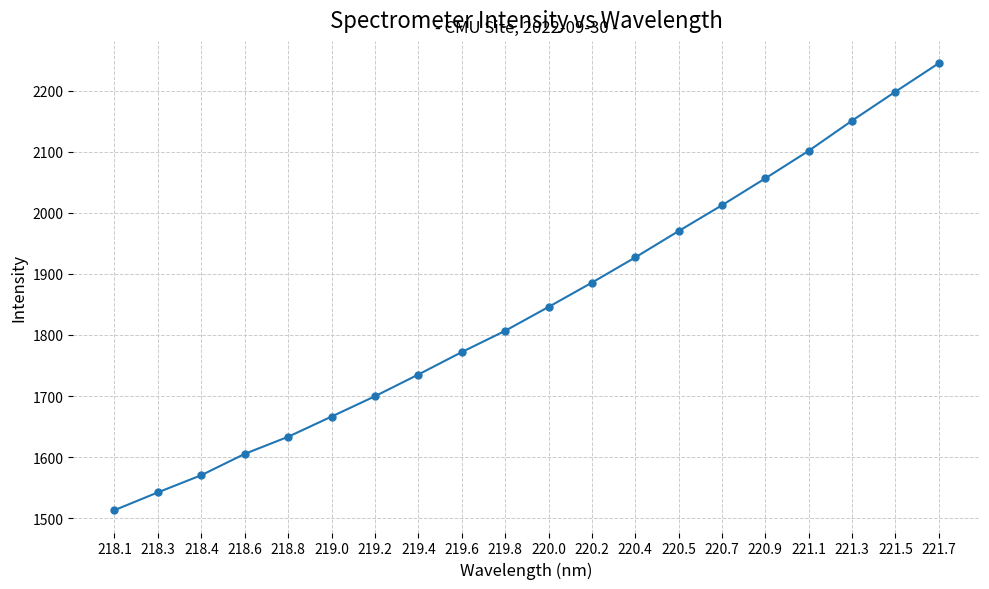

What is the difference between the maximum and minimum values?

731.5